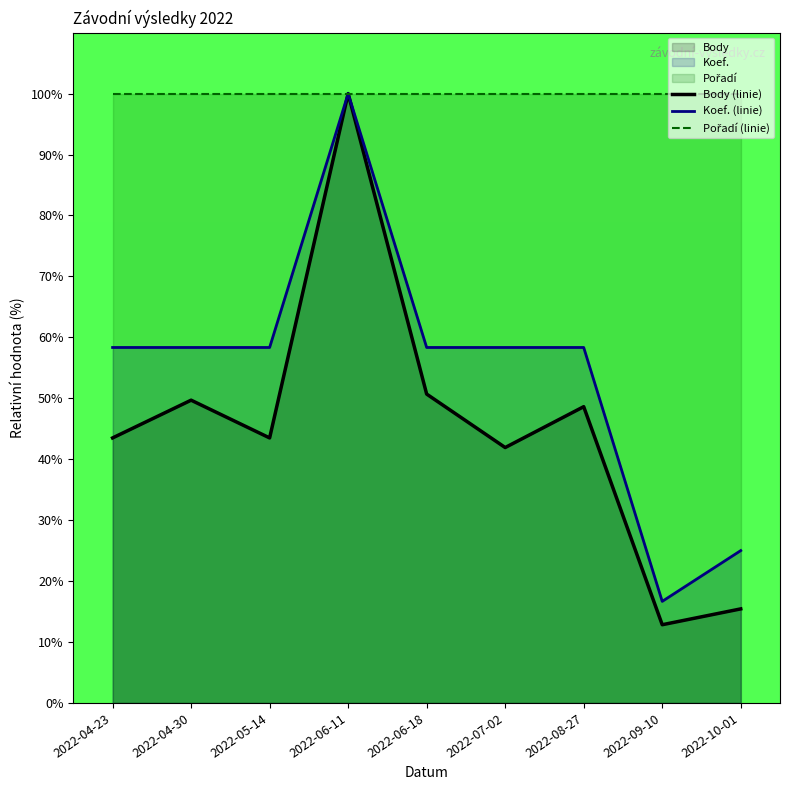

True or false: Body (linie) and Pořadí (linie) intersect in this chart.

False